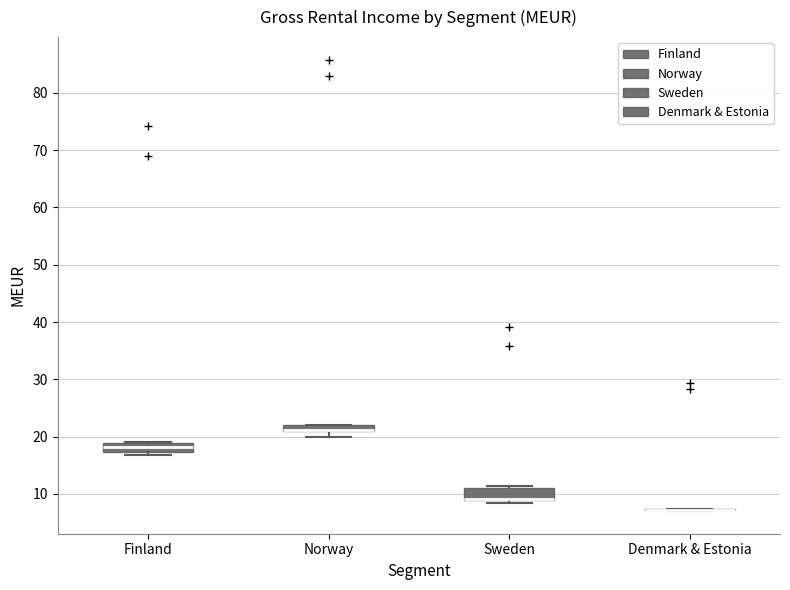

Where is the lower edge of the box for Norway on the y-axis? The values are not printed on the chart, so give them approximately, as read against the axis.

21